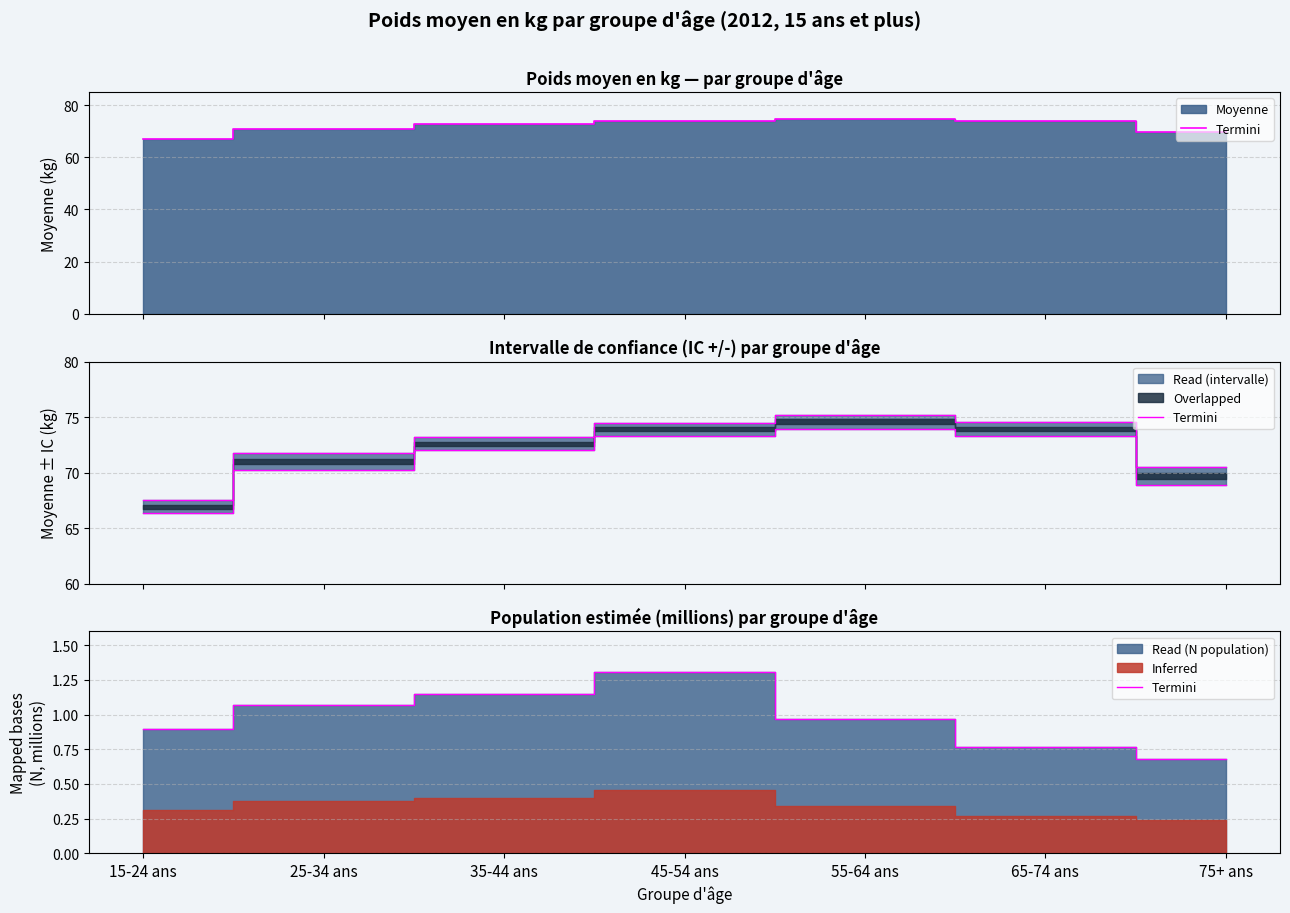

What is the difference between the values at 25-34 ans and 75+ ans?

0.4